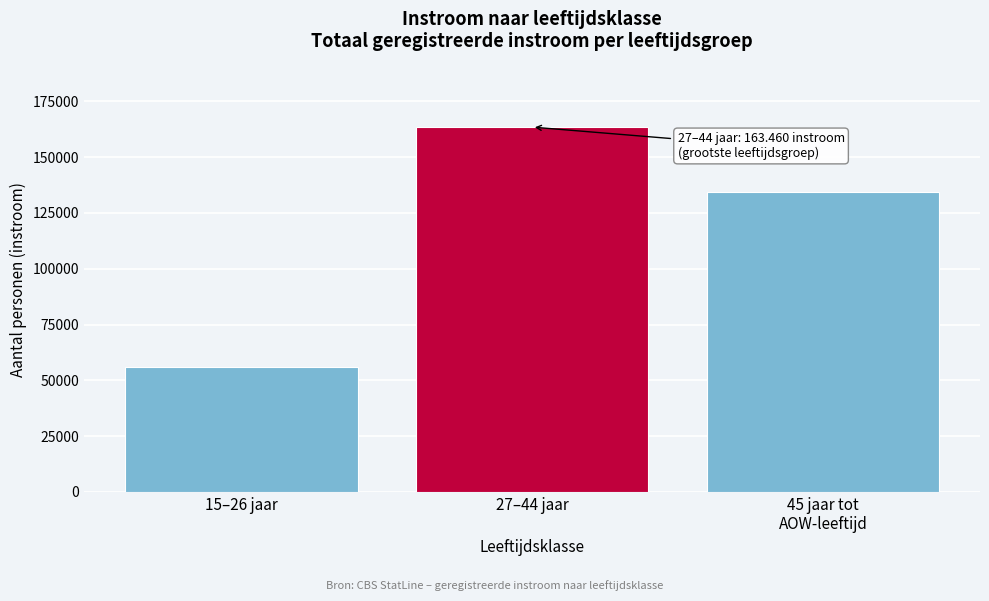

Reading left to right, what are all the values shown in this chart?

56170	163460	134390